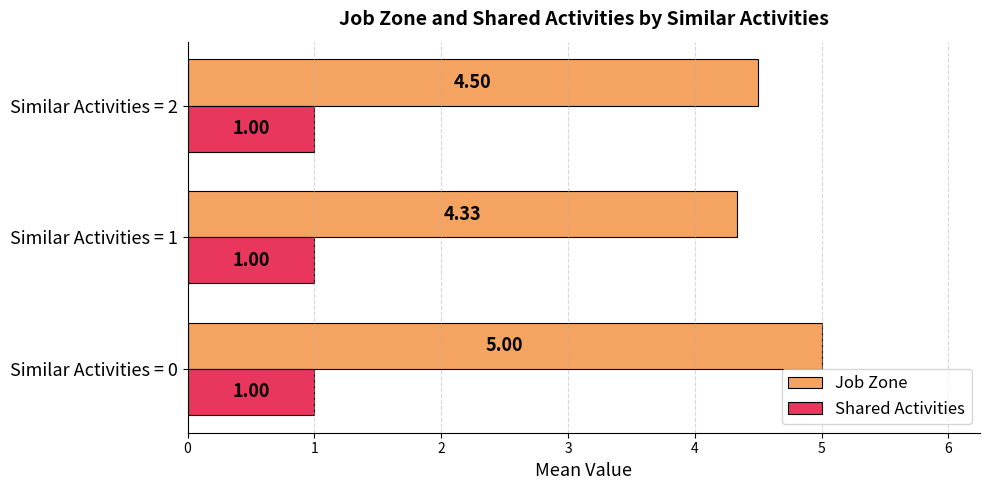

At Similar Activities = 0, list the series in order from smallest to largest.

Shared Activities, Job Zone